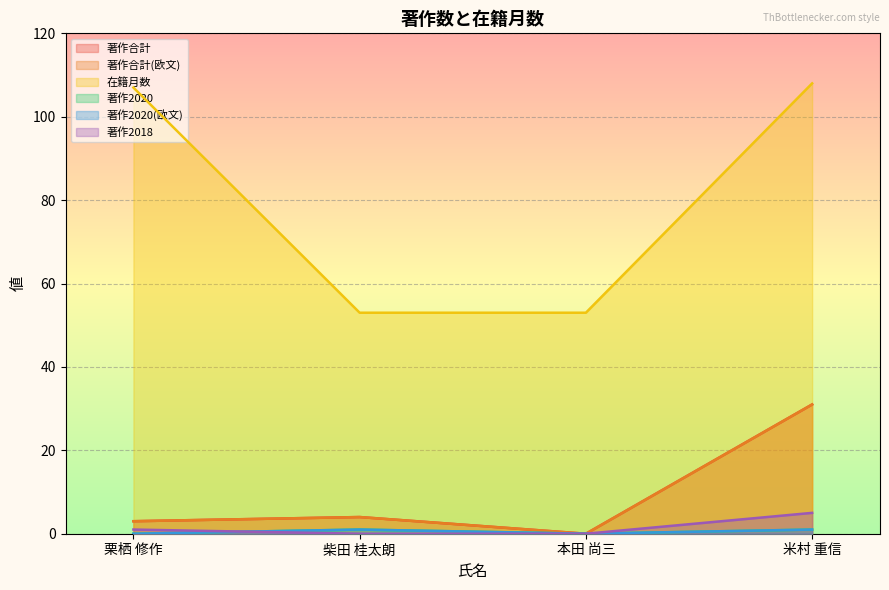

Read the 著作2020(欧文) value at 米村 重信.

1